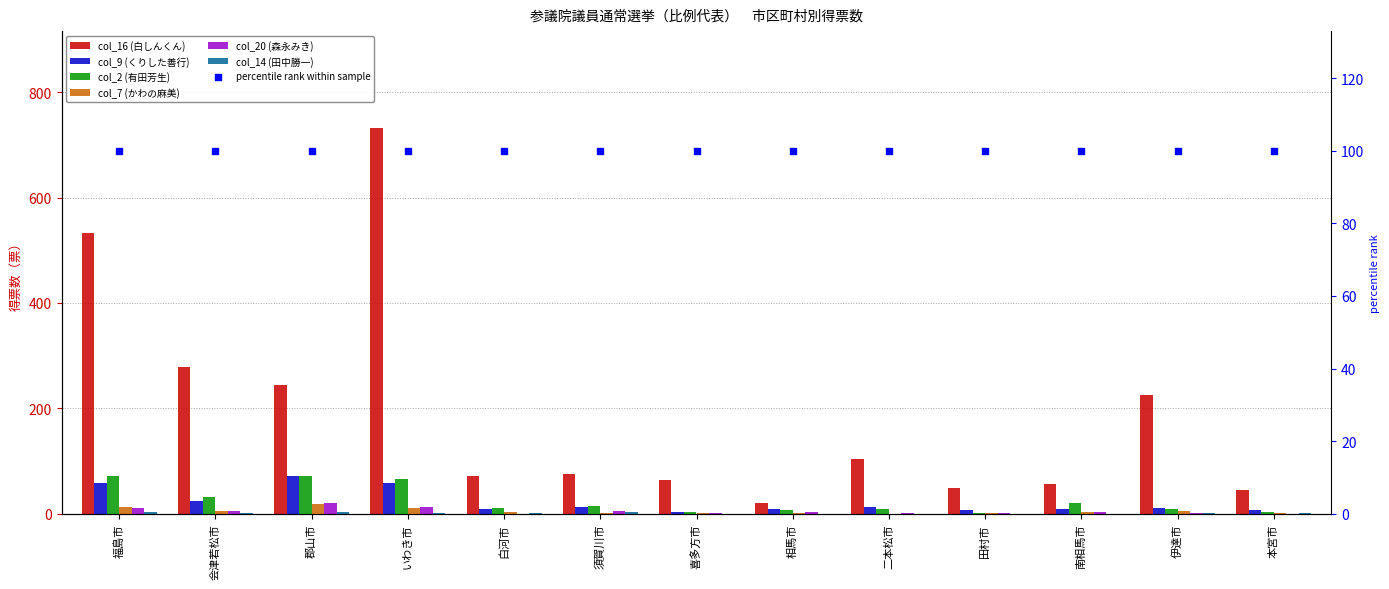

What are all the series names shown in the legend?

col_16 (白しんくん), col_9 (くりした善行), col_2 (有田芳生), col_7 (かわの麻美), col_20 (森永みき), col_14 (田中勝一)